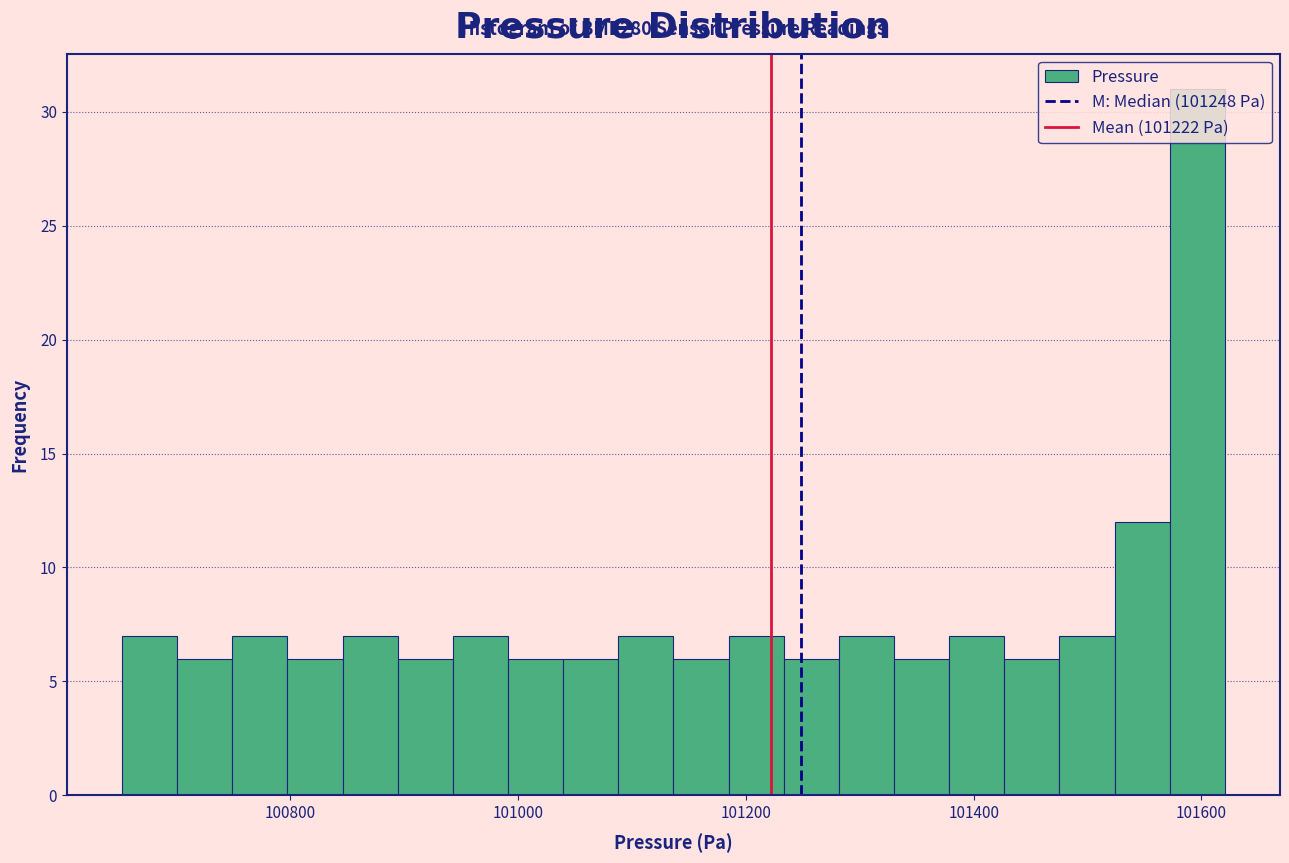

Read against the x-axis, roughly where is the centre of the tallest bar?

101600